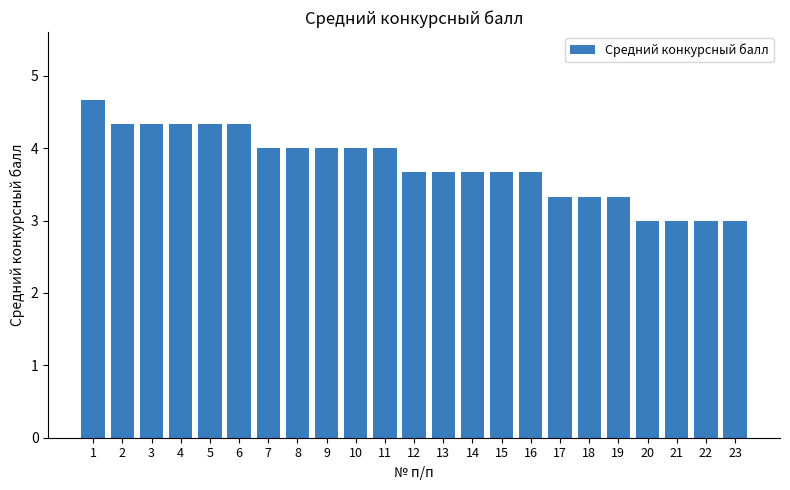

The chart shows a value of 5.8 at 19. True or false?

False